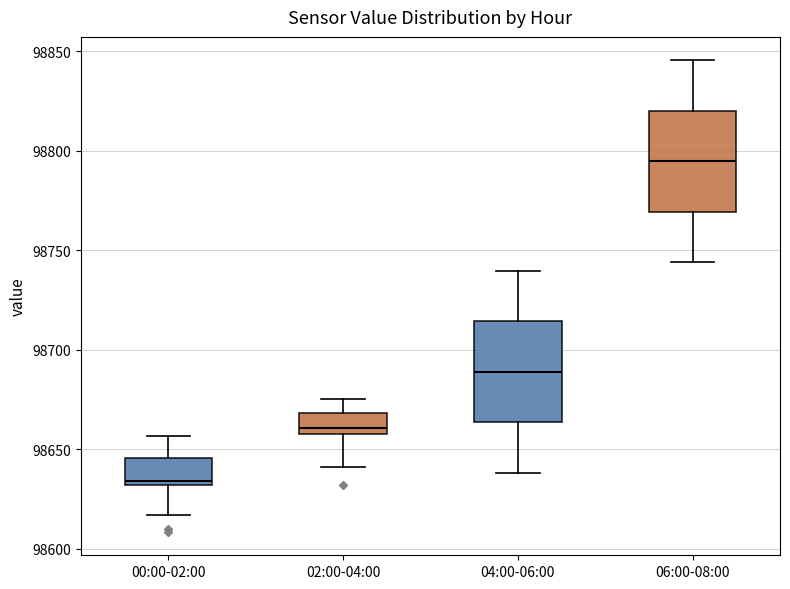

Which box has the lowest median line?

00:00-02:00